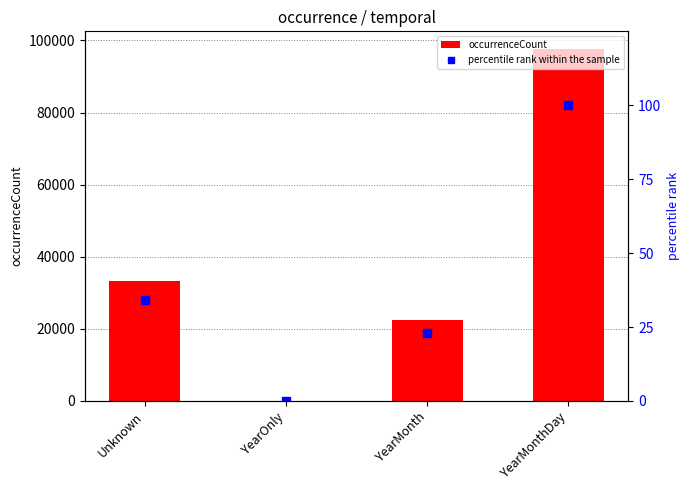

Between YearMonth and YearMonthDay, which is larger?

YearMonthDay